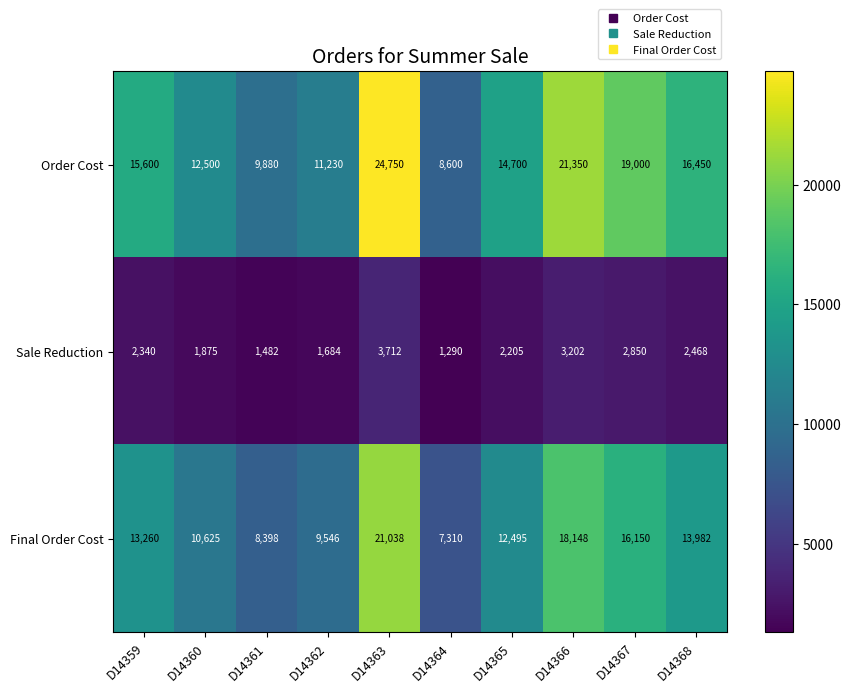

Count the number of categories in the chart.

10